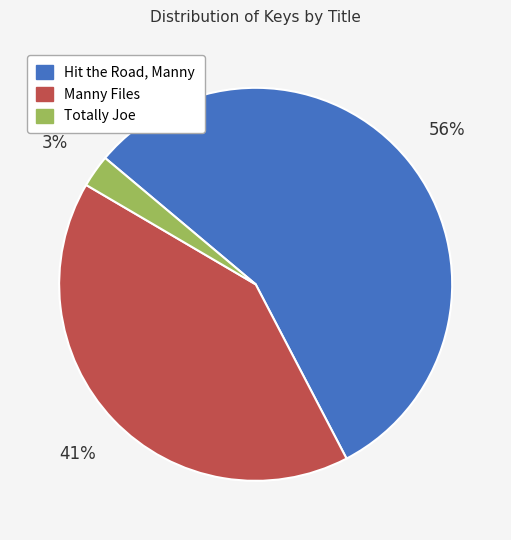

Is the sum of Manny Files and Totally Joe greater than half?

No